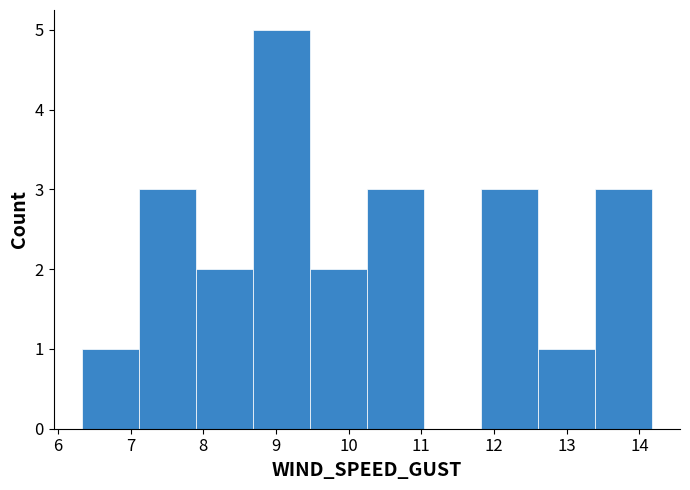

Which range on the x-axis has the tallest bar?

8.7 to 9.5